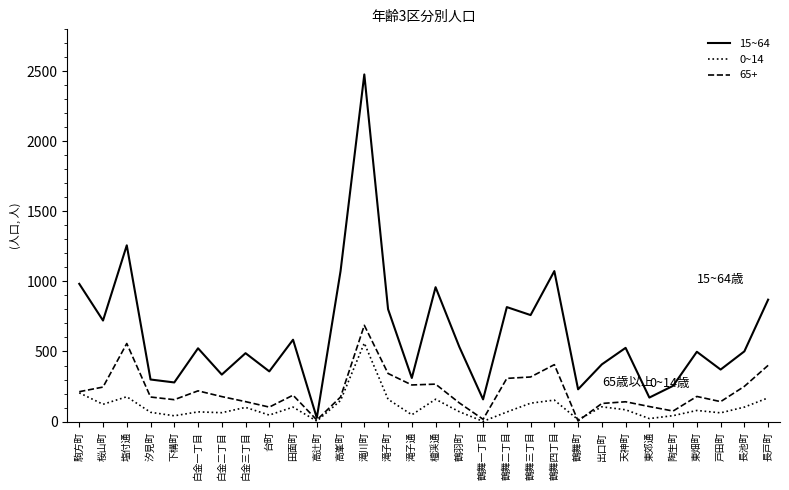

List the series in order of their peak value, highest first.

15~64, 65+, 0~14